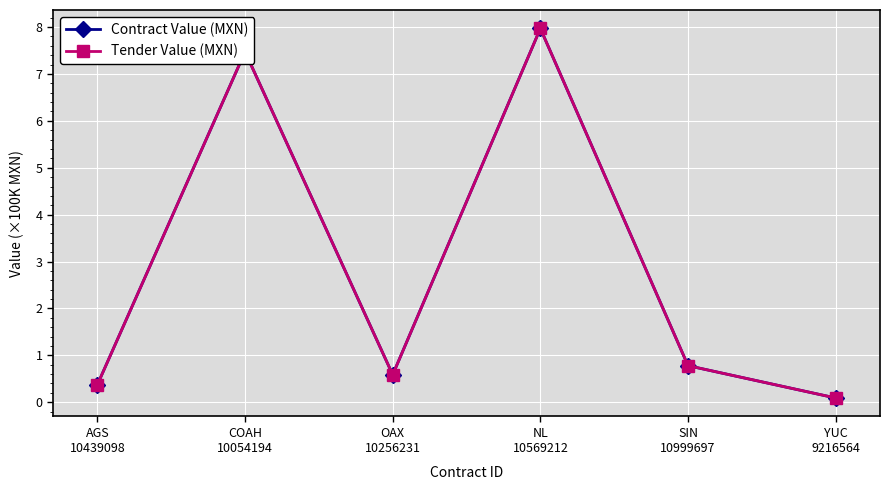

Does the chart have visible grid lines?

Yes